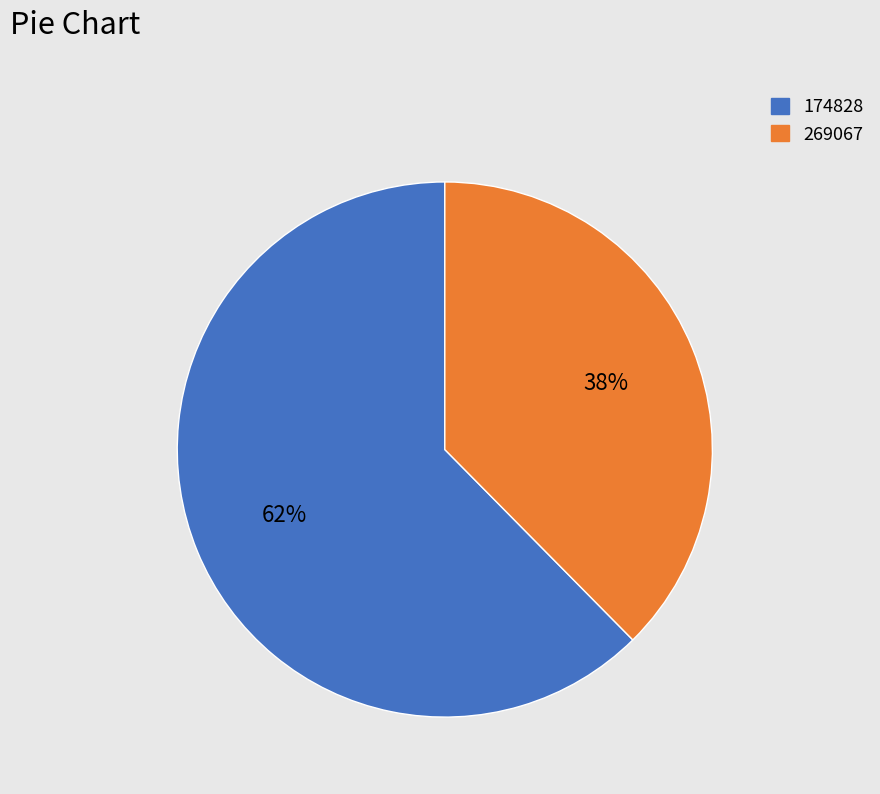

Count the number of slices in the pie.

2